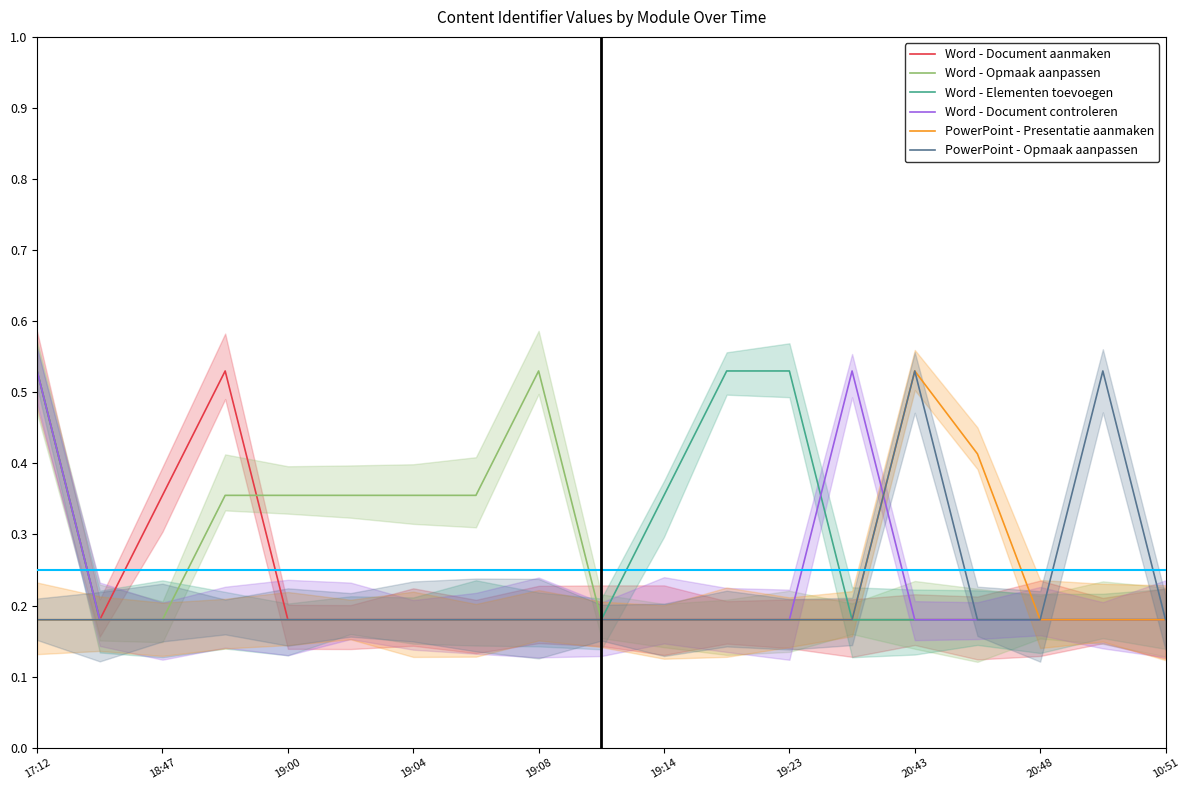

What is the sum of all Word - Document controleren values?

4.1